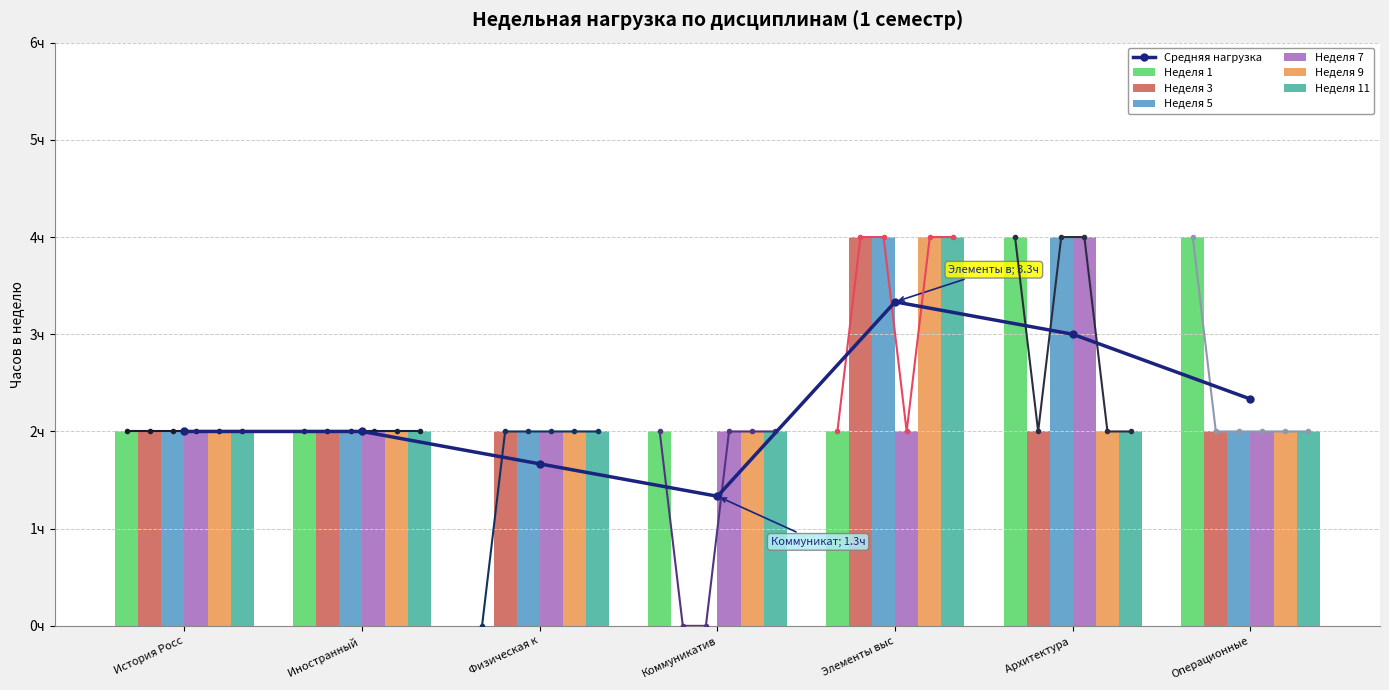

Between Физическая к and Архитектура, which series saw the biggest shift?

Неделя 1